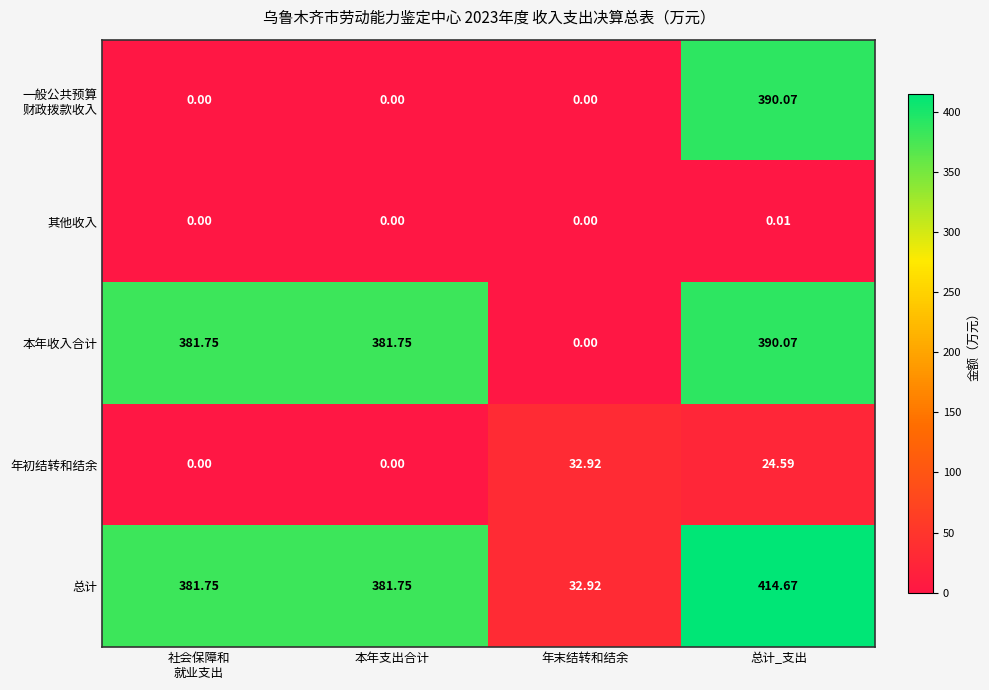

Where is 年初结转和结余 nearest to the value 16?

总计_支出